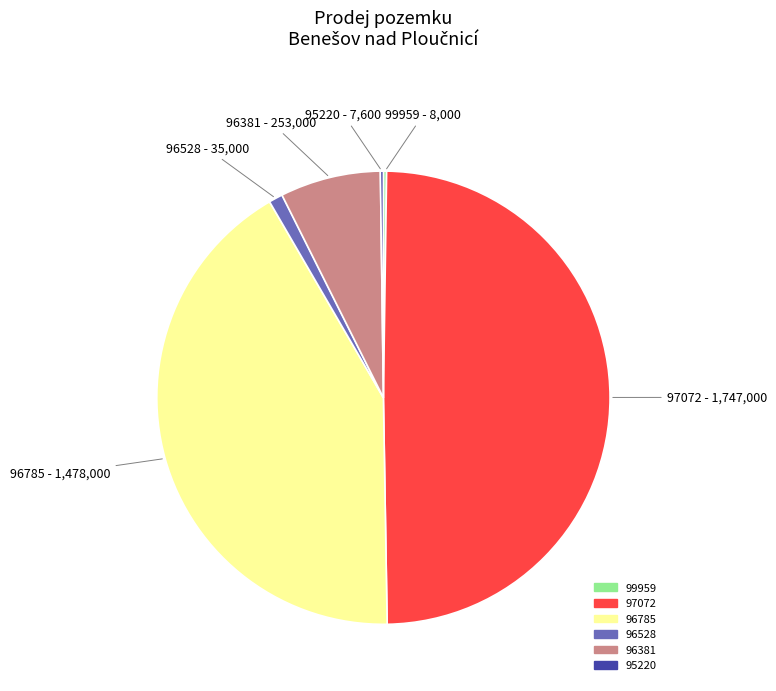

The 96785 slice represents 42% of the pie. True or false?

True